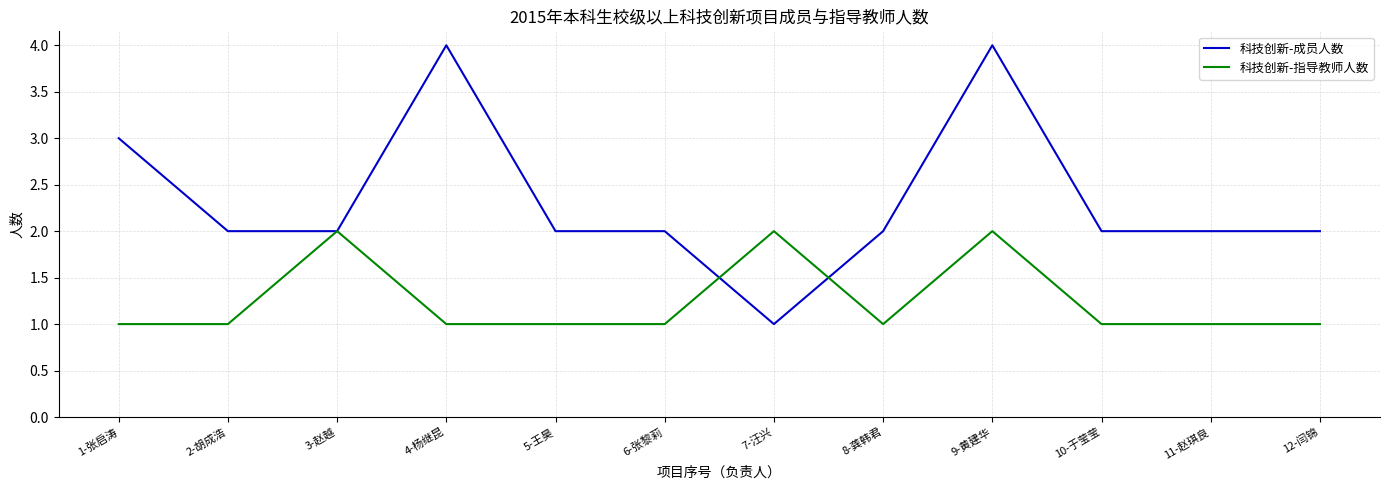

What is the spread (max minus min) of values at 7-汪兴?

1